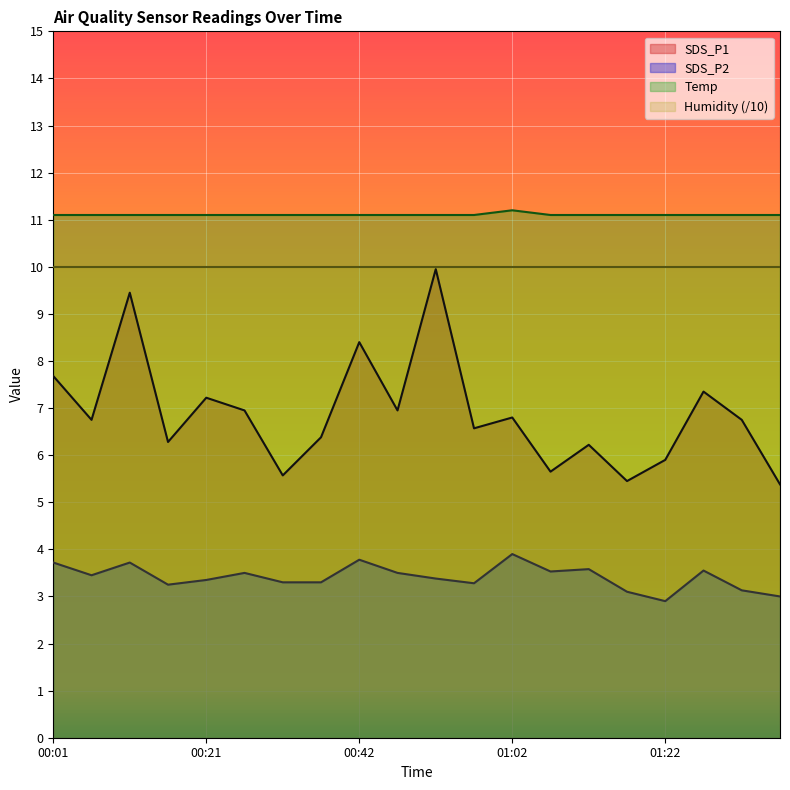

Is it true that SDS_P2 equals 5.6 at 01:12?

False